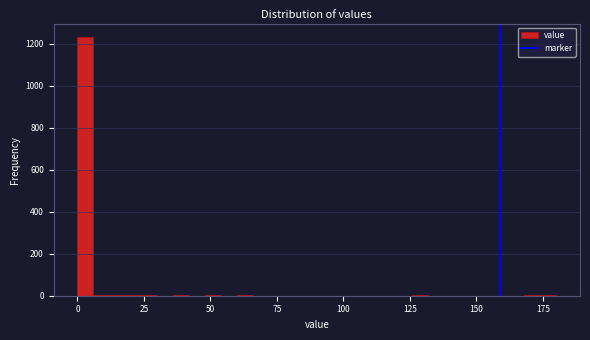

Around what value on the x-axis is the tallest bar? Give the approximate position of its centre, as read against the axis.

5